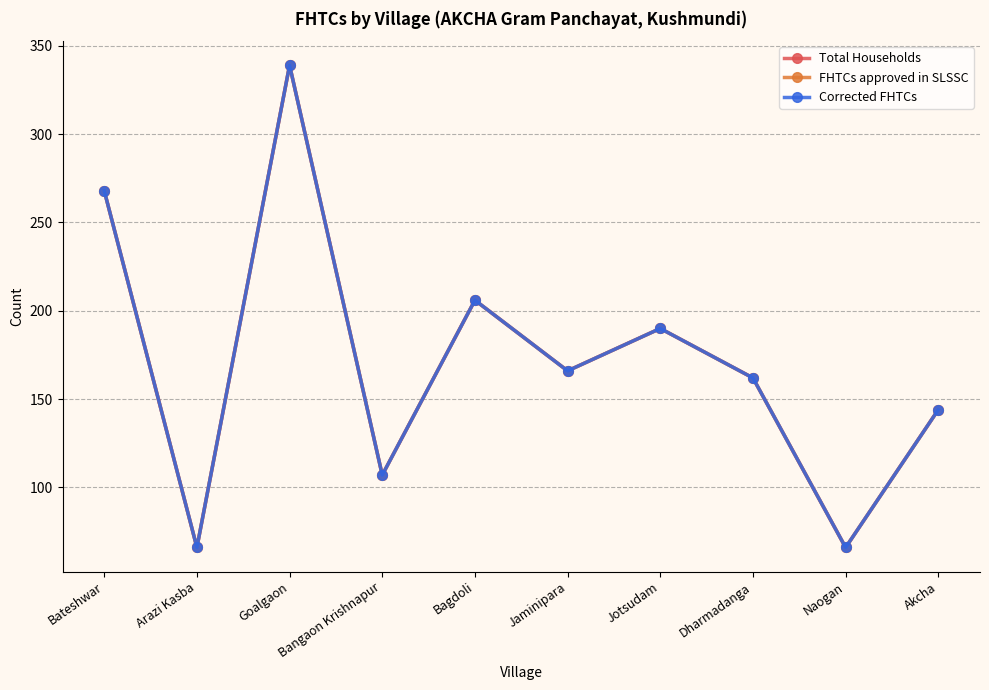

Does the chart have visible grid lines?

Yes